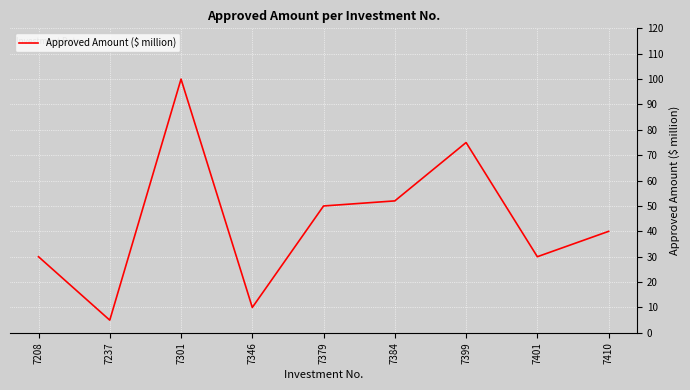

What is the difference between the values at 7410 and 7399?

35